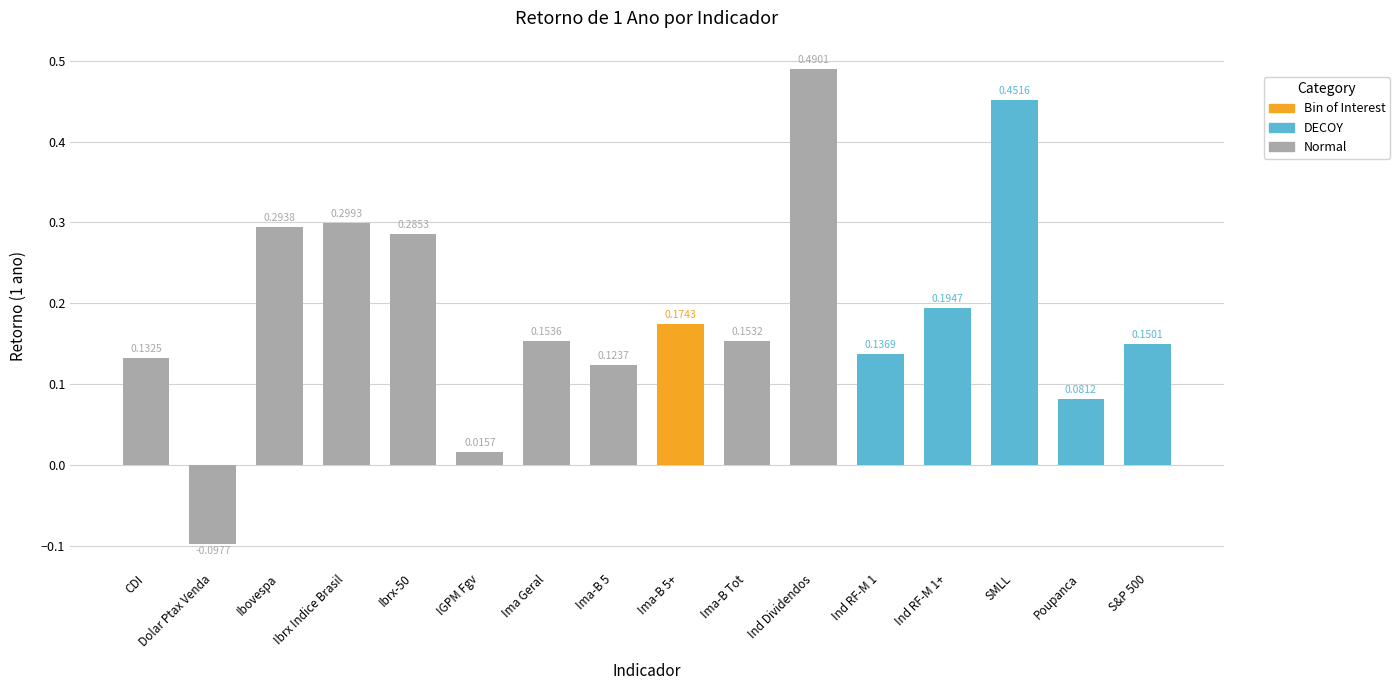

What is the change in value from Ibrx Indice Brasil to IGPM Fgv?

-0.3